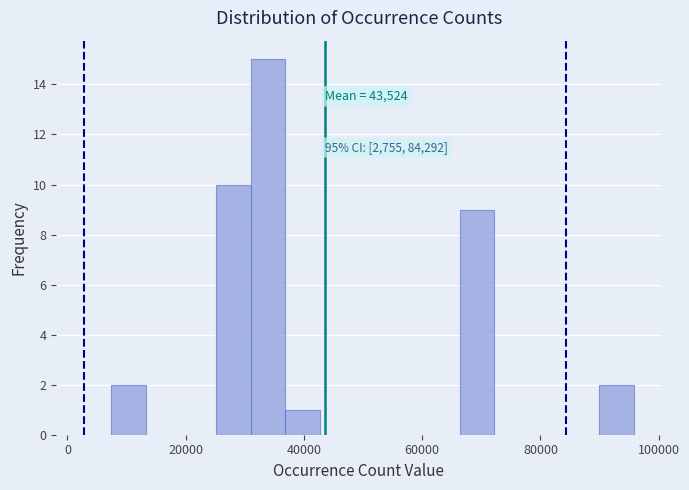

Read against the x-axis, roughly where is the centre of the tallest bar?

34000